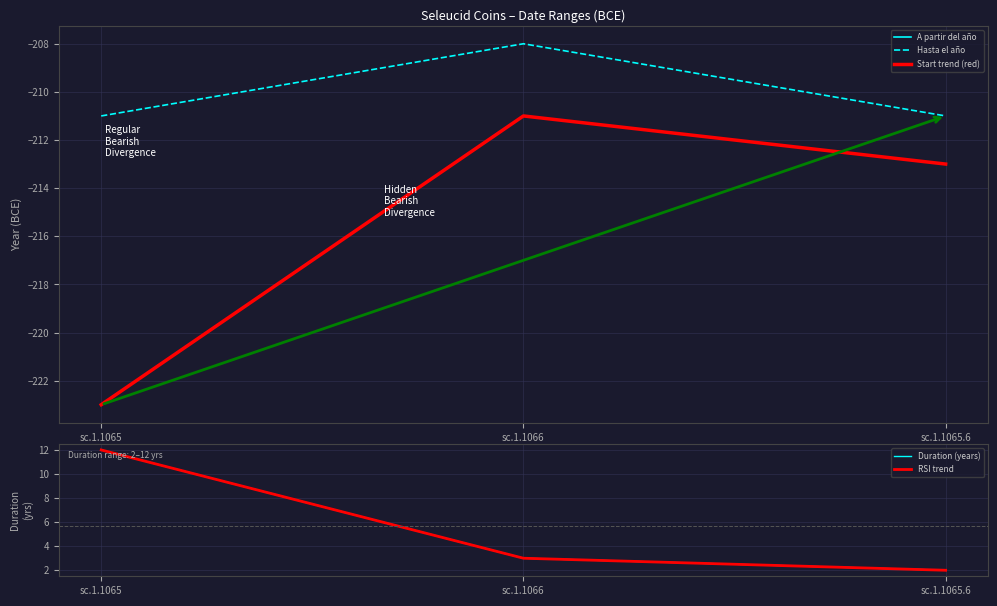

At which category is the sum across all series the highest?

sc.1.1066